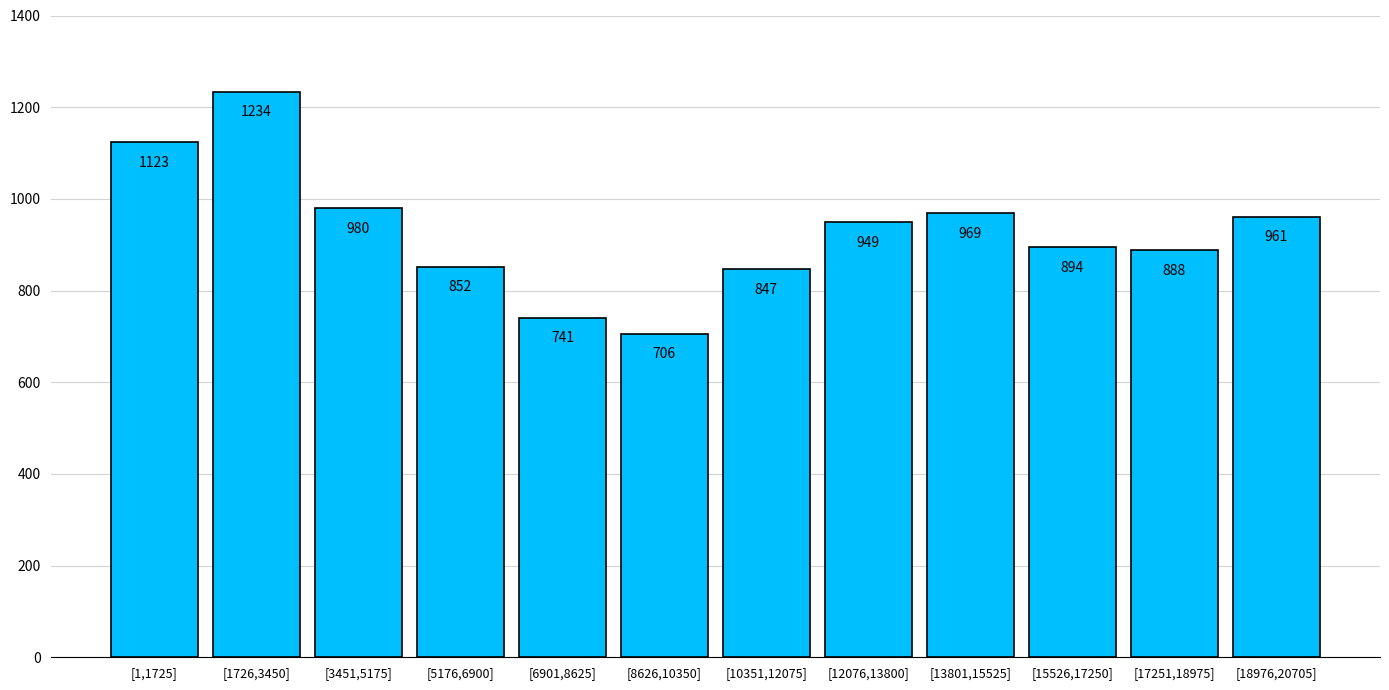

Reading right to left, transcribe all the data shown in this chart.

[18976,20705]=961	[17251,18975]=888	[15526,17250]=894	[13801,15525]=969	[12076,13800]=949	[10351,12075]=847	[8626,10350]=706	[6901,8625]=741	[5176,6900]=852	[3451,5175]=980	[1726,3450]=1234	[1,1725]=1123